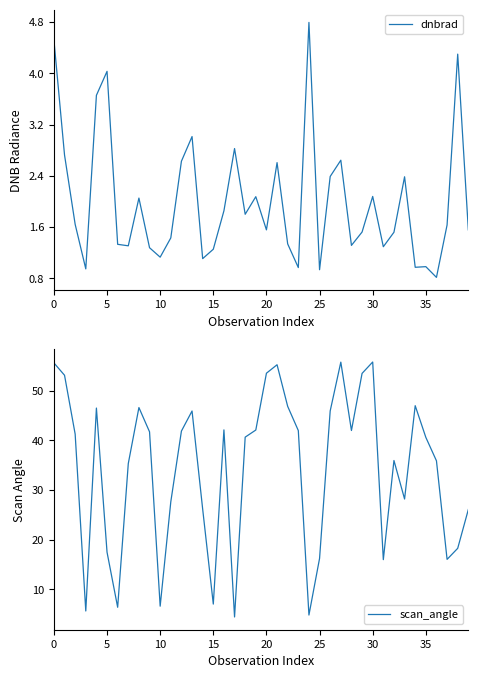

What is the minimum value for dnbrad?

0.8